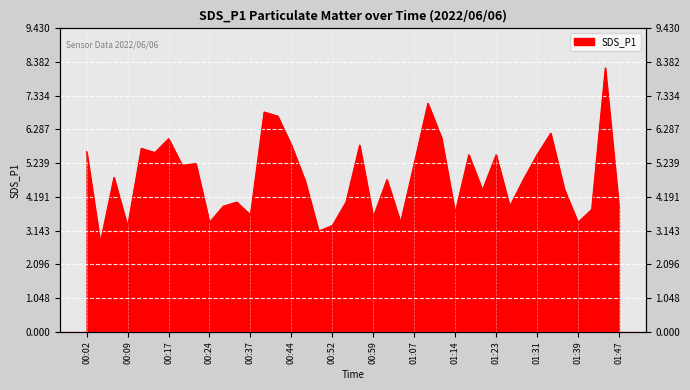

The chart shows a value of 1.9 at 00:37. True or false?

False